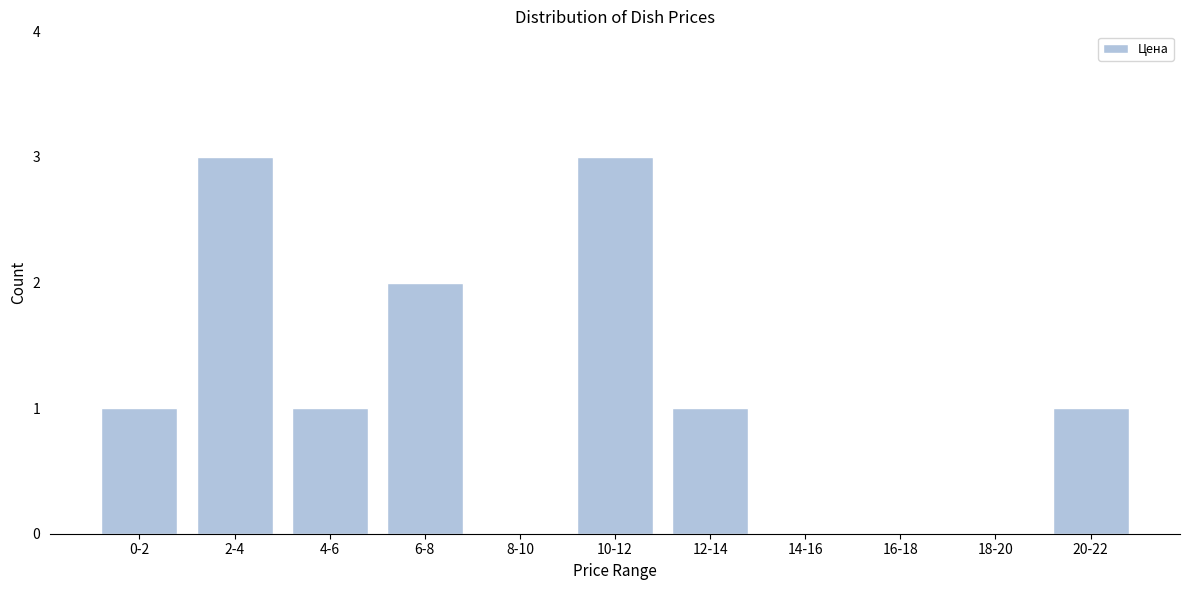

Reading left to right, list all the values displayed in this chart.

0-2=1	2-4=3	4-6=1	6-8=2	8-10=0	10-12=3	12-14=1	14-16=0	16-18=0	18-20=0	20-22=1